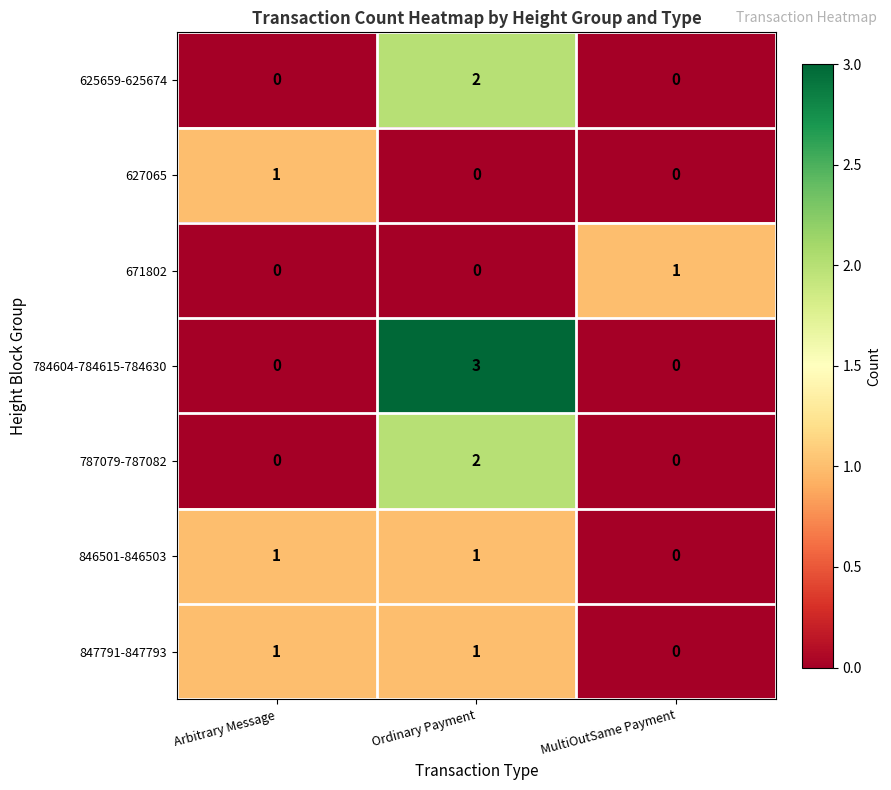

What is the total value across all series at Arbitrary Message?

3